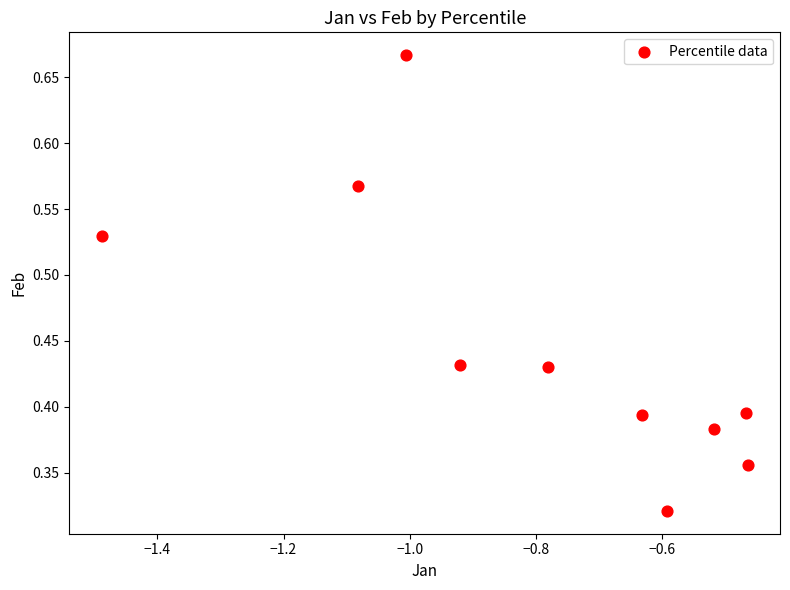

What is the range of X values (max minus min)?

1.0